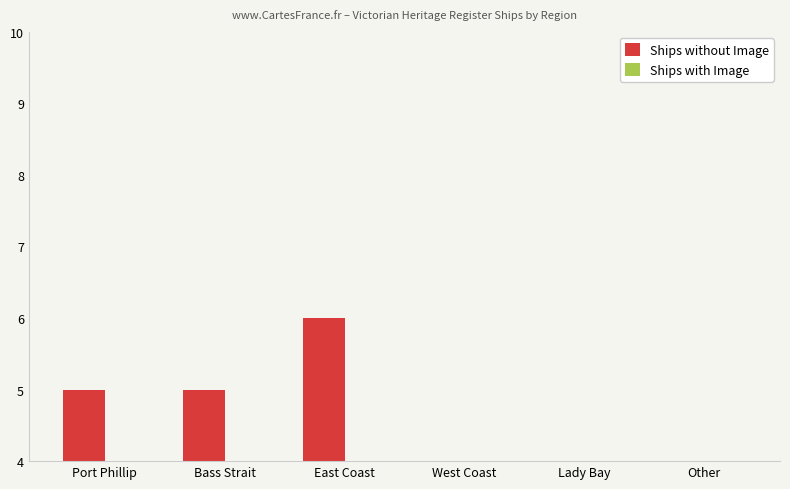

Reading left to right, list all the values displayed in this chart.

Ships without Image: 5	5	6	3	2	3
Ships with Image: 2	1	1	0	0	1